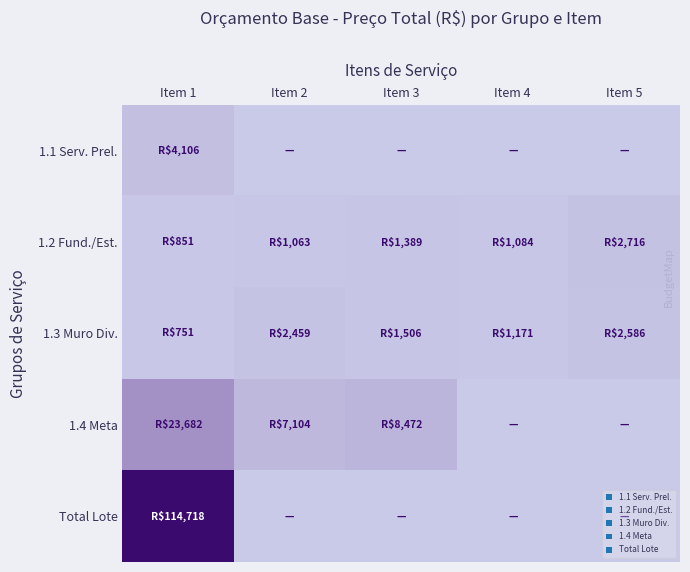

What is the difference between the highest and lowest values at Item 1?

113967.4